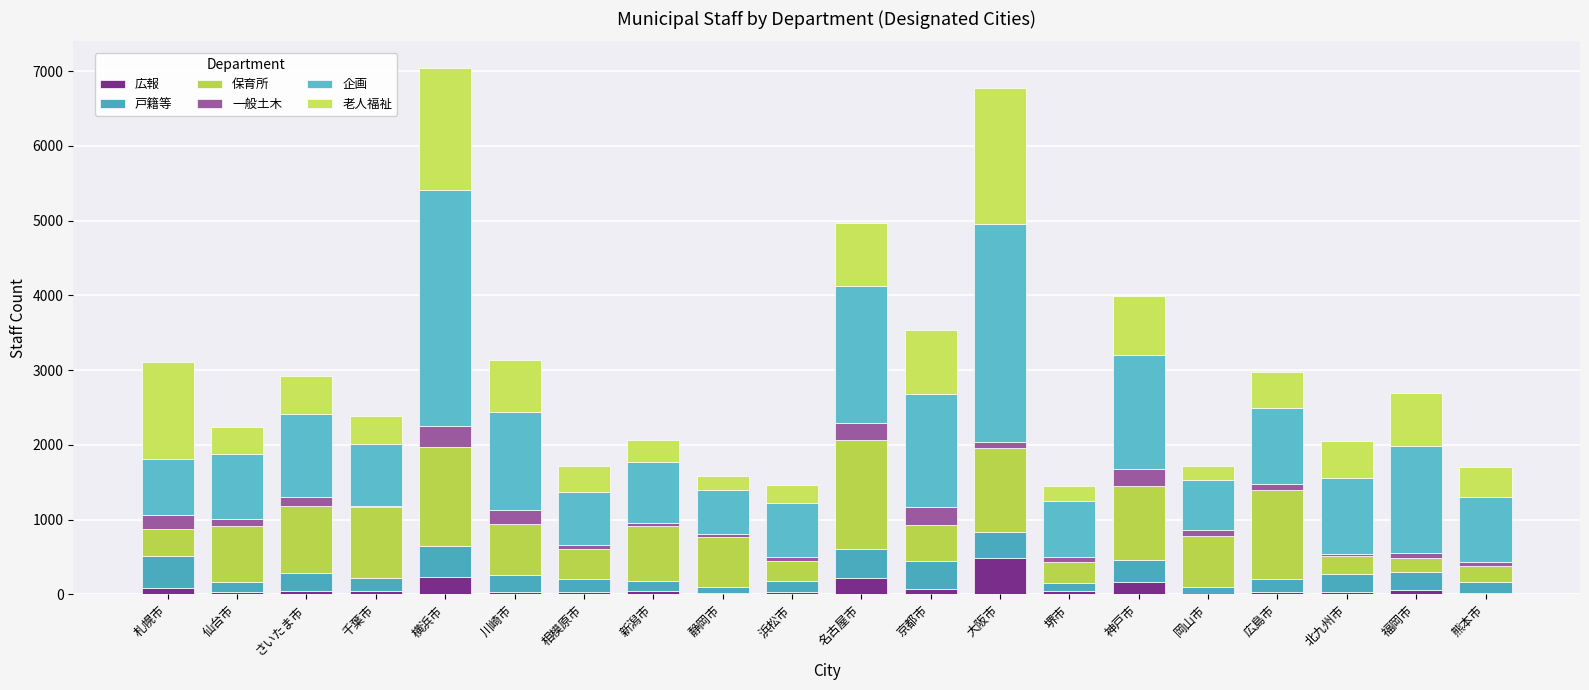

How many categories are shown in the chart?

20